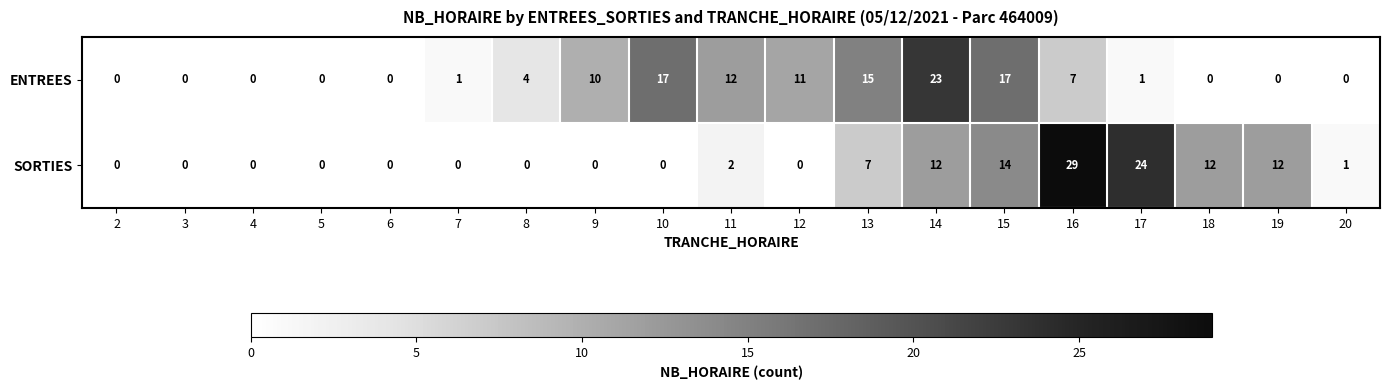

Rank the series by their maximum value, from lowest to highest.

ENTREES, SORTIES